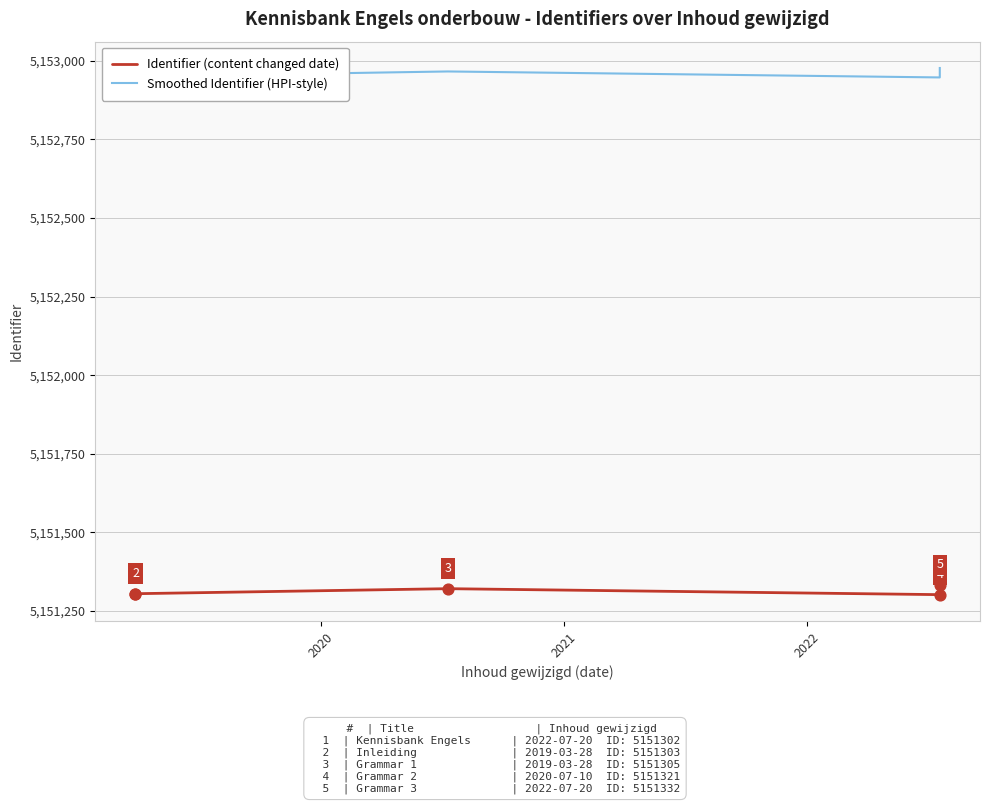

Which series contains the highest Y value?

Smoothed Identifier (HPI-style)